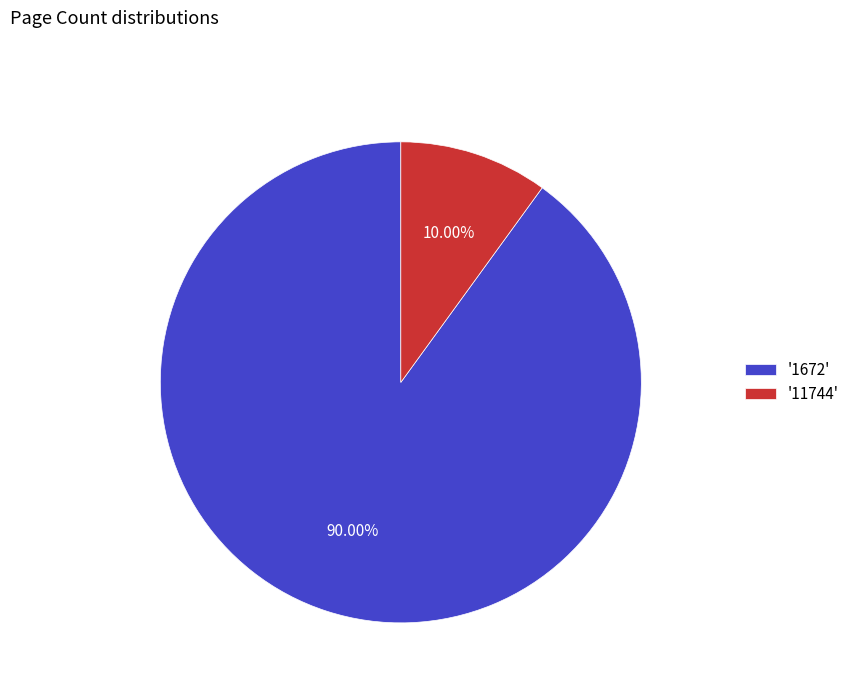

To the nearest percent, what is the difference between the largest and smallest slice percentages?

80%